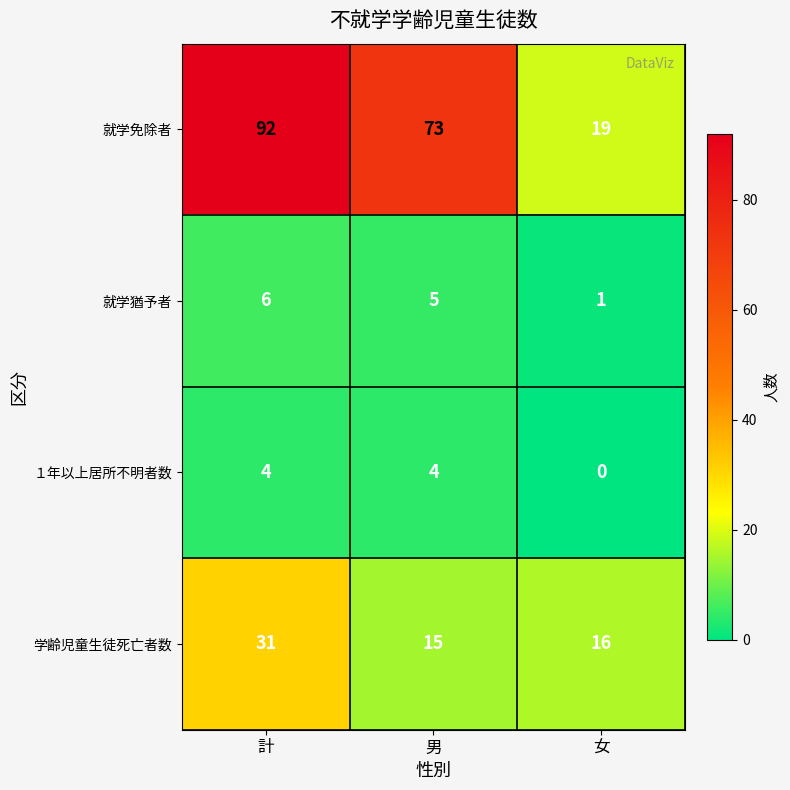

Which series has the largest range (max minus min)?

就学免除者